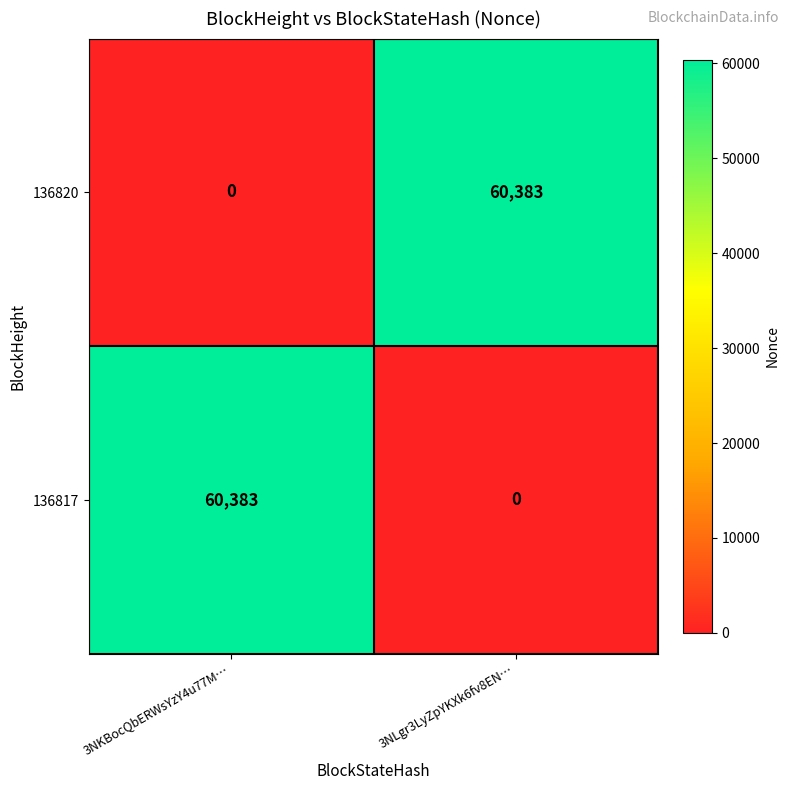

What is the sum of all 136820 values?

60383